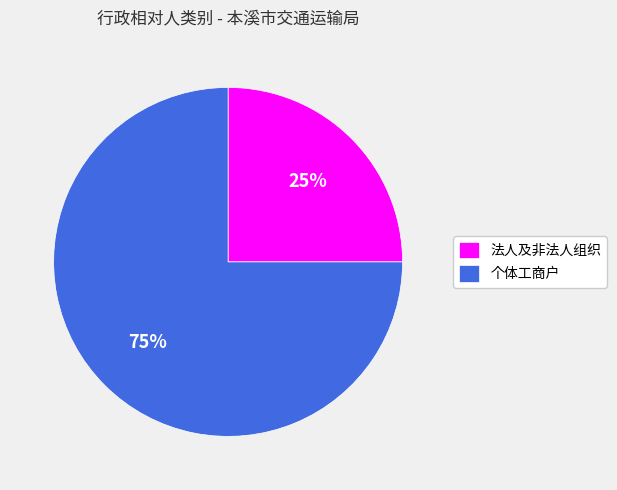

Which has a higher value, 法人及非法人组织 or 个体工商户?

个体工商户